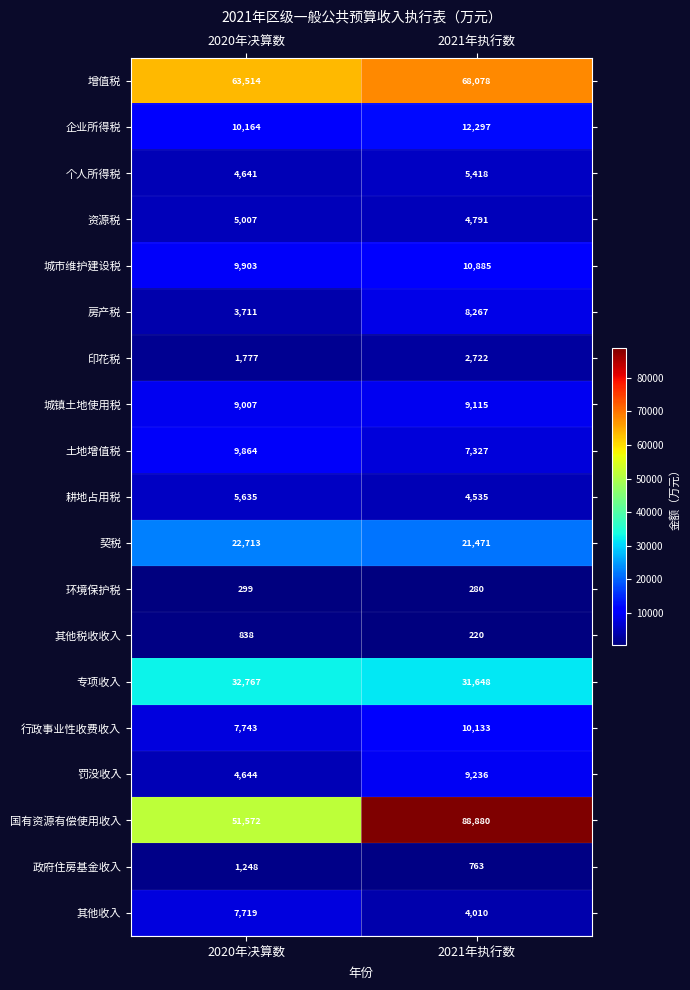

Count the number of data series in this chart.

19